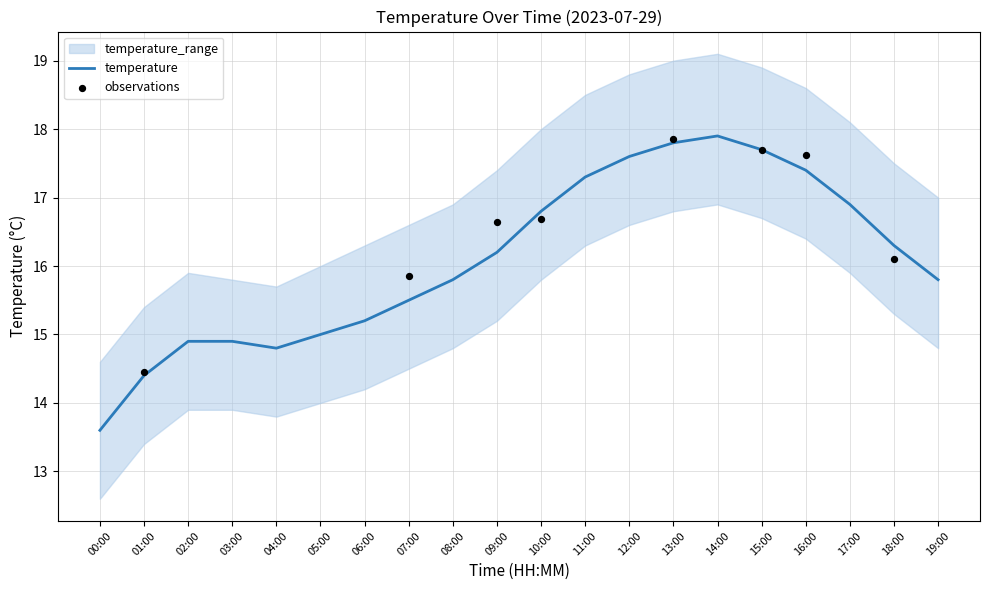

Is it true that temperature equals 3.7 at 09:00?

False